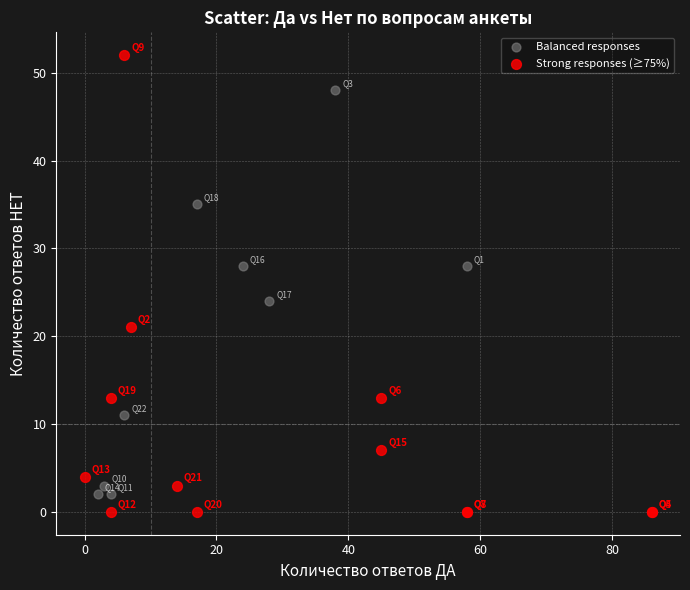

Which series contains the lowest Y value?

Strong responses (≥75%)